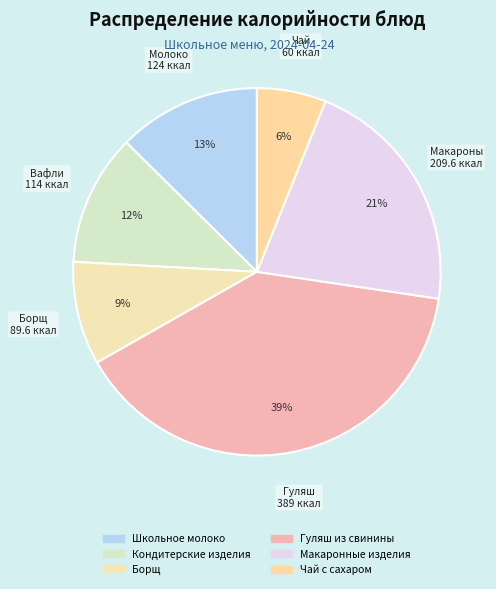

How many segments does this pie chart have?

6